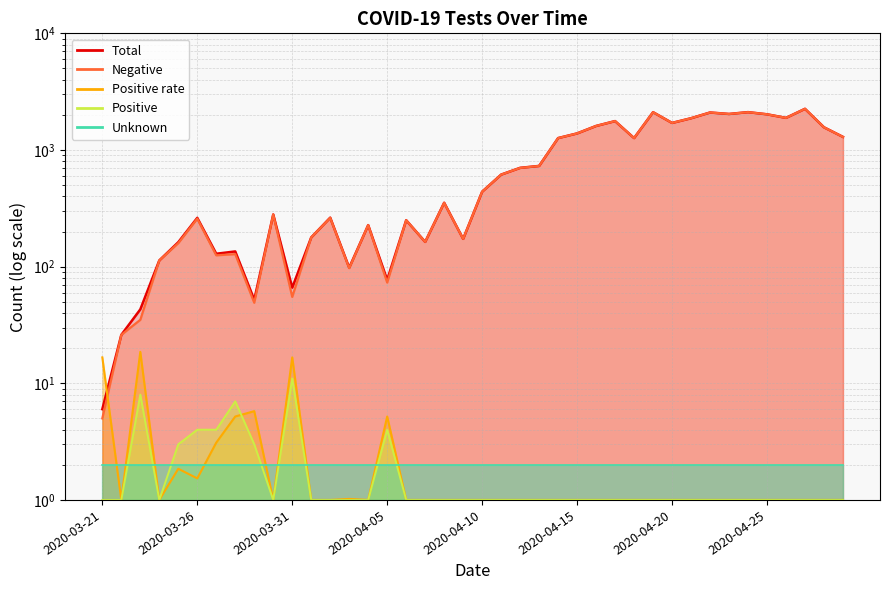

What is the value of the Positive point at the 8th from the left?

7.0